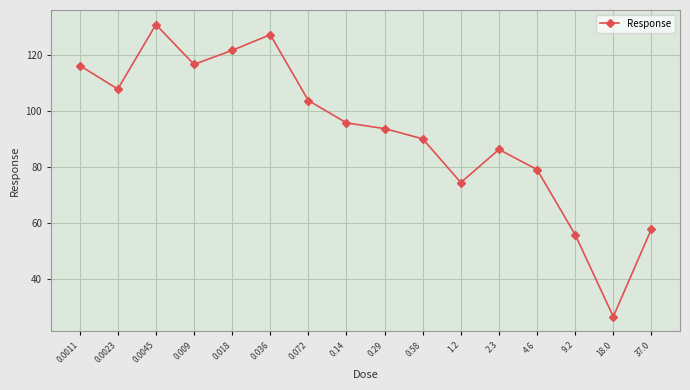

What is the difference between the values at 0.0023 and 0.018?

13.8